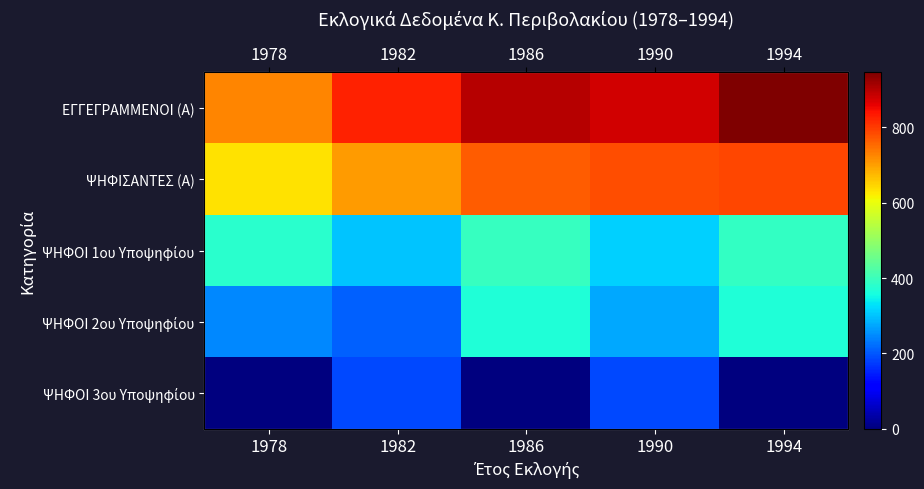

At which category is the sum across all series the highest?

1994